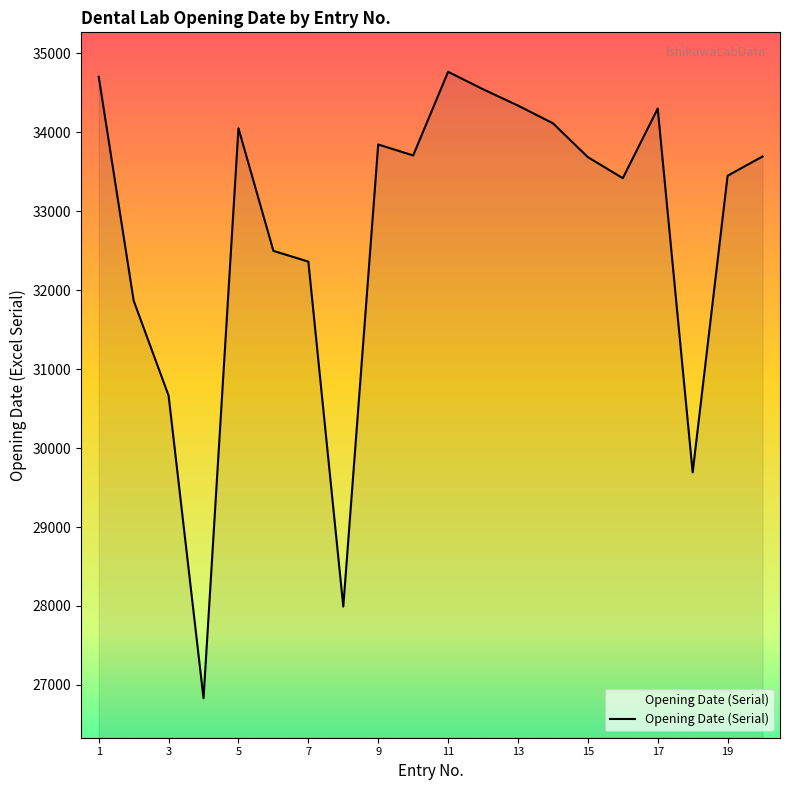

What is the difference between the maximum and minimum values?

7938